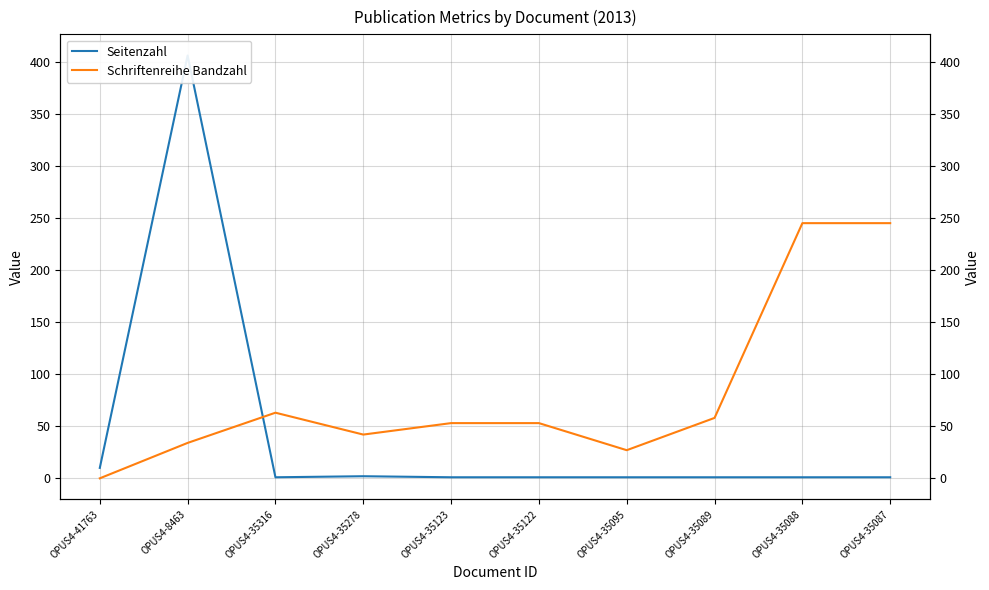

At which category is the sum across all series the highest?

OPUS4-8463